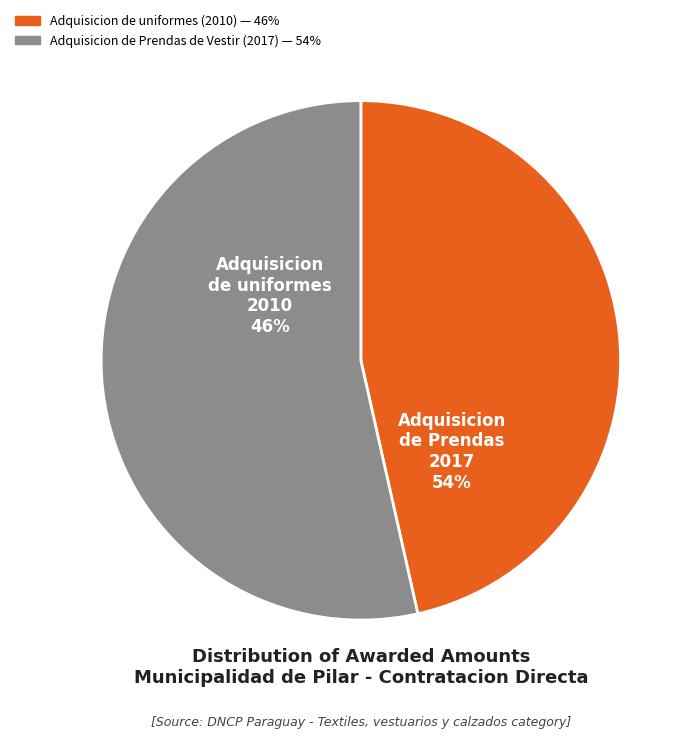

What percentage is the Adquisicion de uniformes, vestuarios y calzados (2010) slice, to the nearest percent?

46%